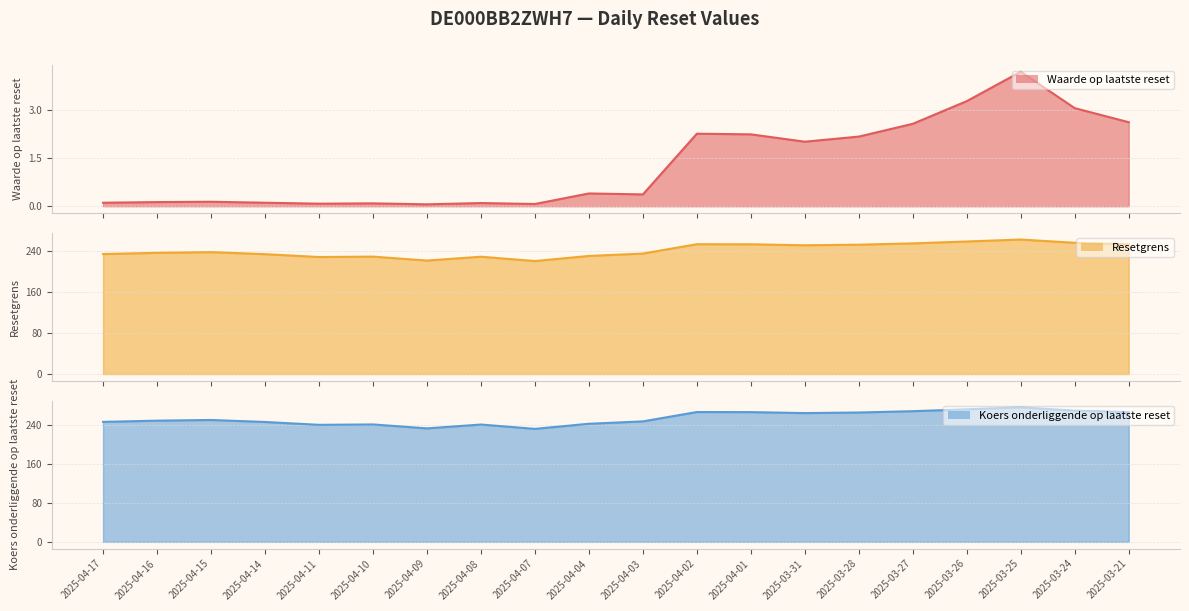

How many distinct data groups are displayed?

3